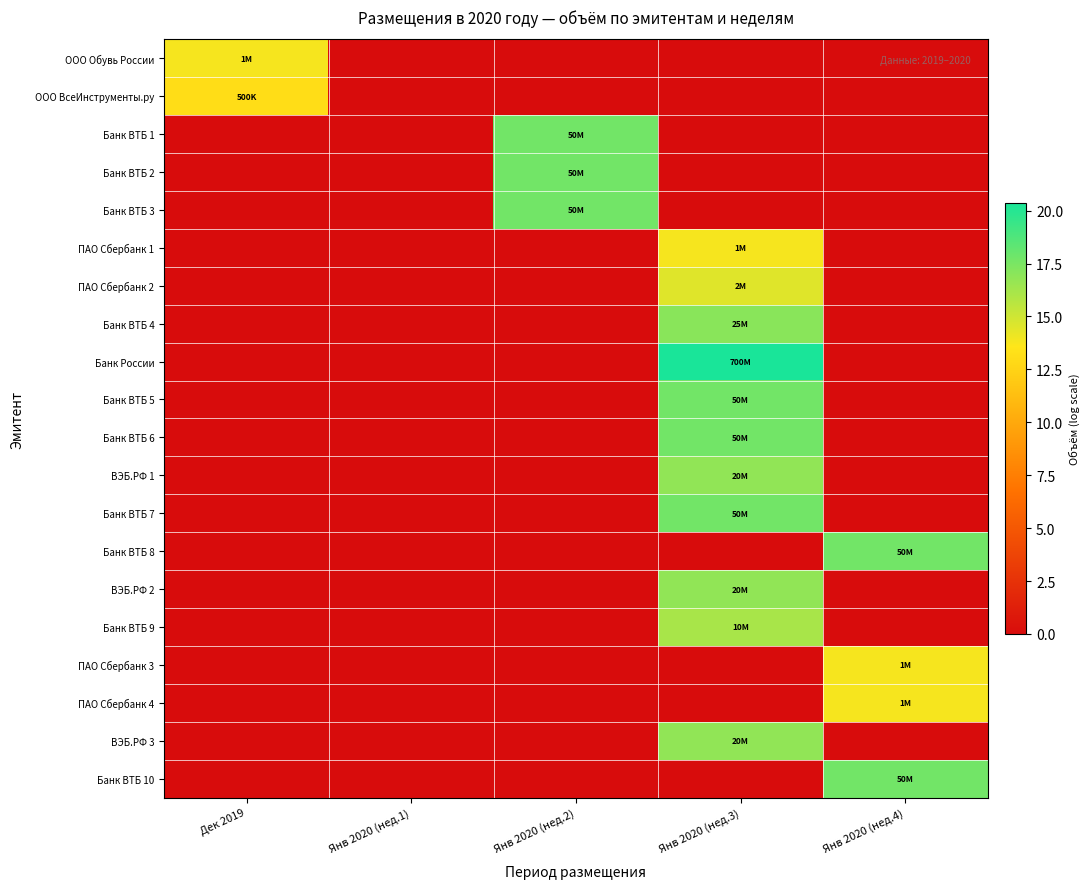

What is the total value across all series at Янв 2020 (нед.3)?

185.5